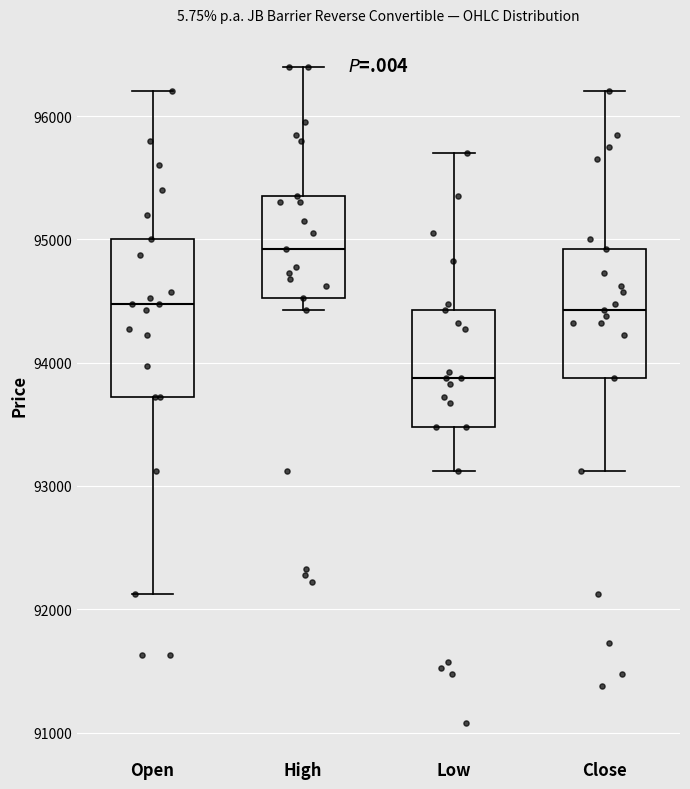

Where does the lower whisker of the box for Open end on the y-axis? The values are not printed on the chart, so give them approximately, as read against the axis.

92100